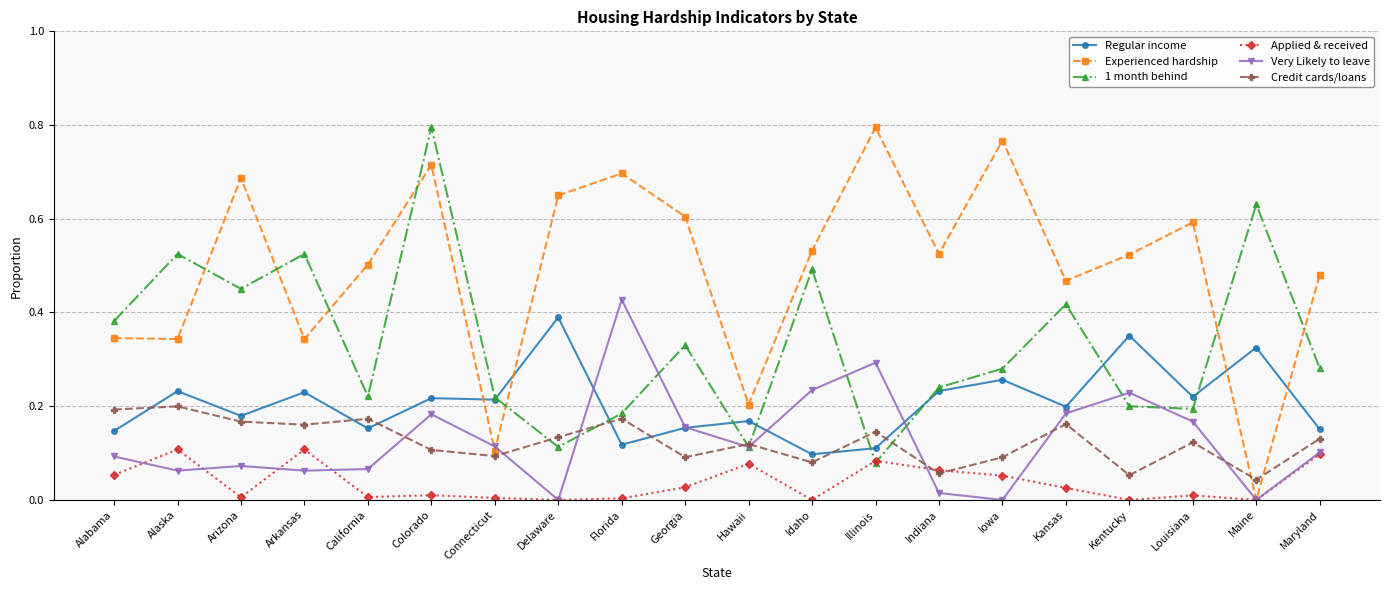

Between Arizona and Maryland, which series saw the biggest shift?

Experienced hardship